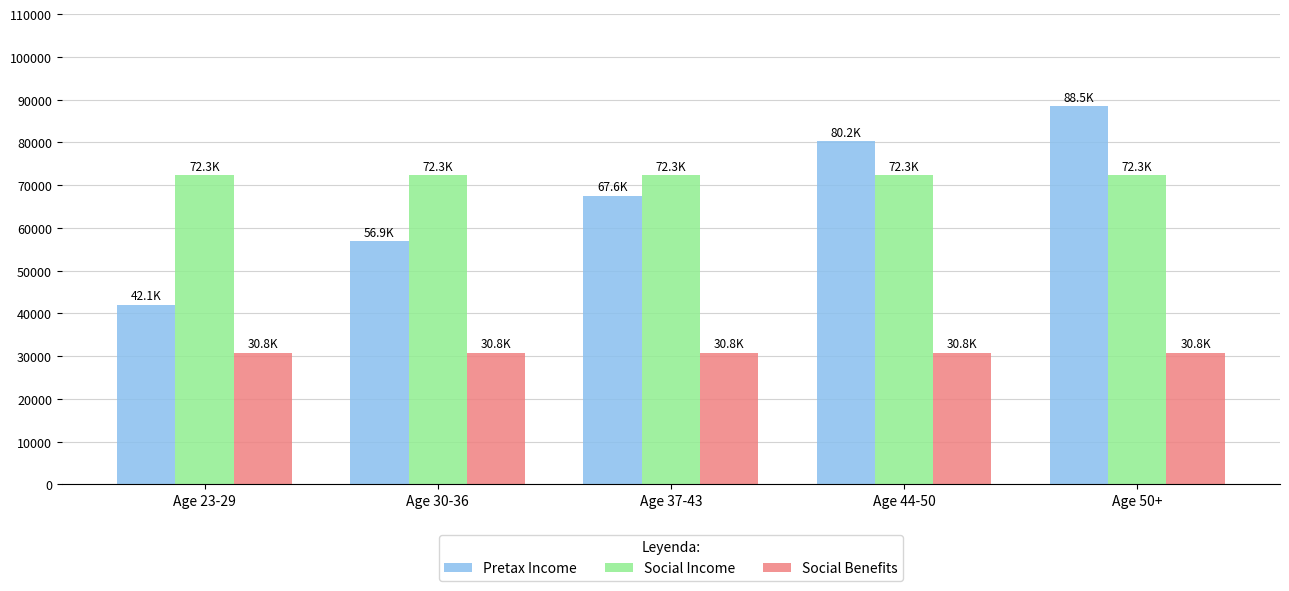

Reading right to left, transcribe all the data shown in this chart.

Pretax Income: 88453.4	80238.8	67576.4	56924.0	42091.9
Social Income: 72296.0	72296.0	72296.0	72296.0	72296.0
Social Benefits: 30834.0	30834.0	30834.0	30834.0	30834.0